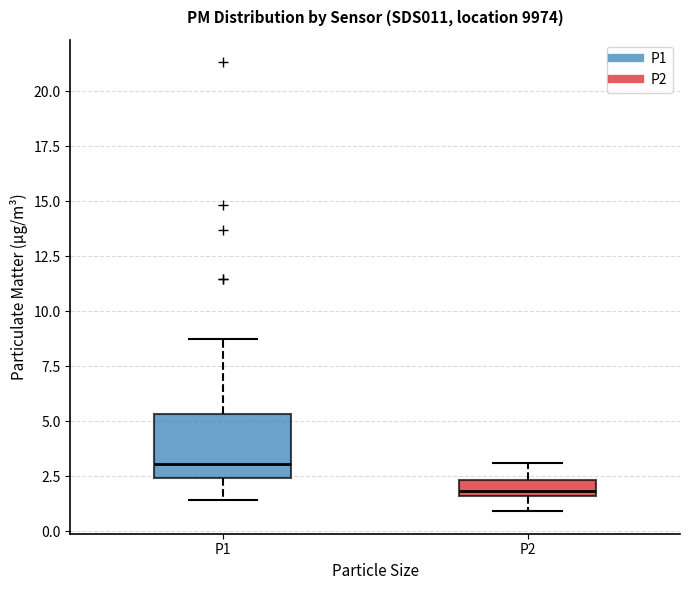

Which box has the lowest median line?

P2